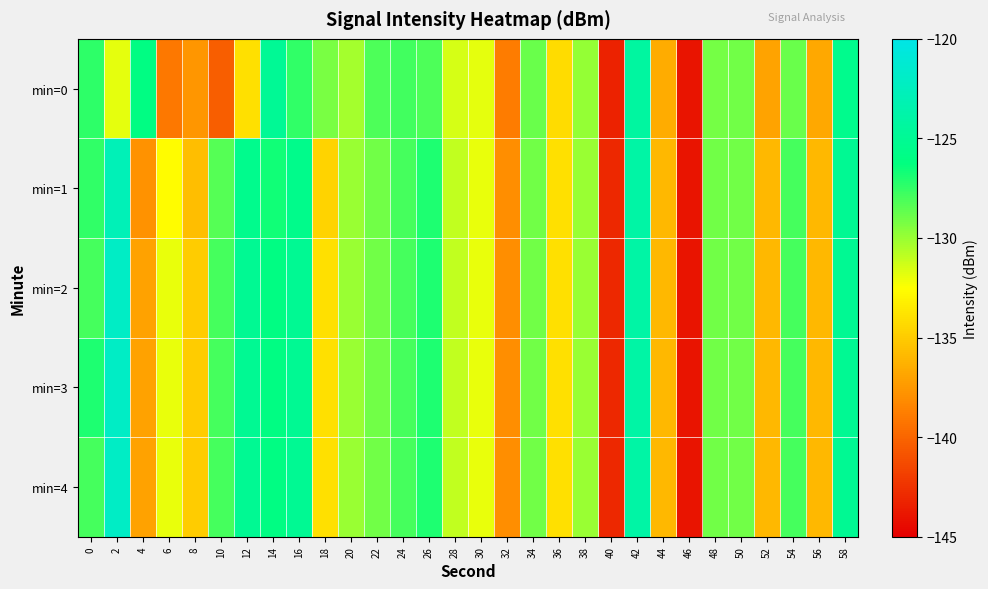

Rank the series at 56 from highest to lowest value.

min=1, min=2, min=3, min=4, min=0